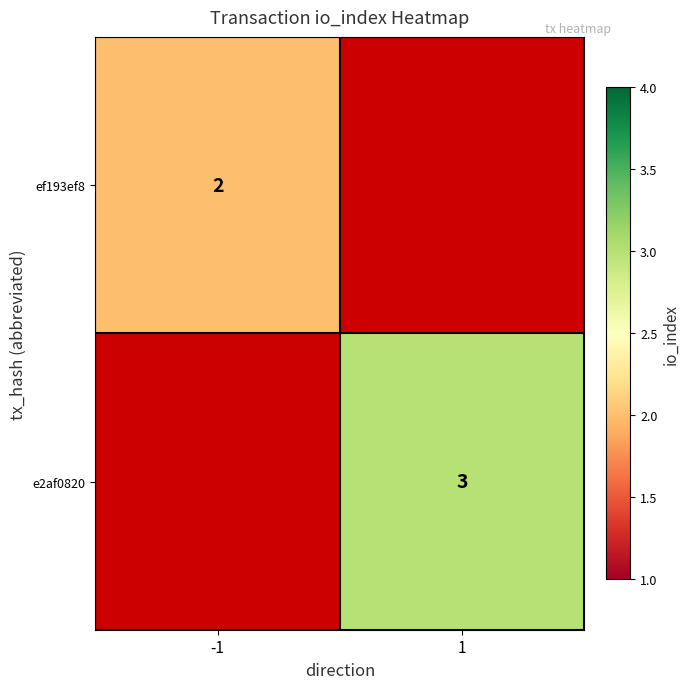

The e2af0820 series shows 1 at 1. True or false?

False